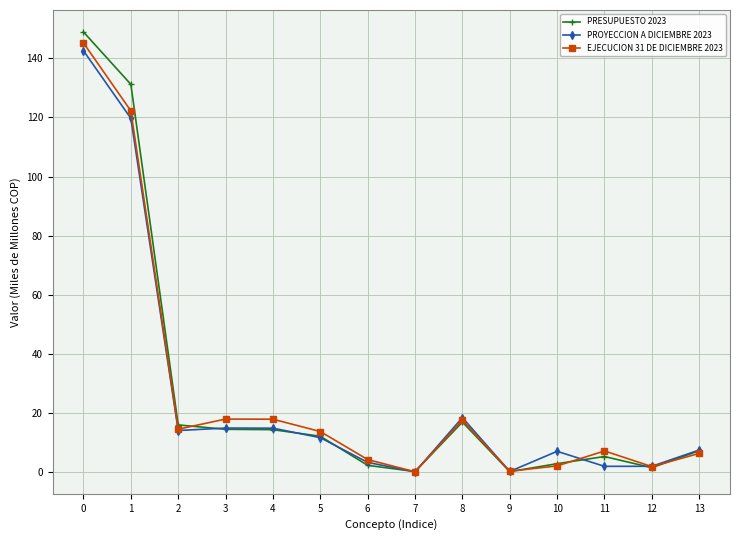

What is the maximum value shown in the chart?

148.9